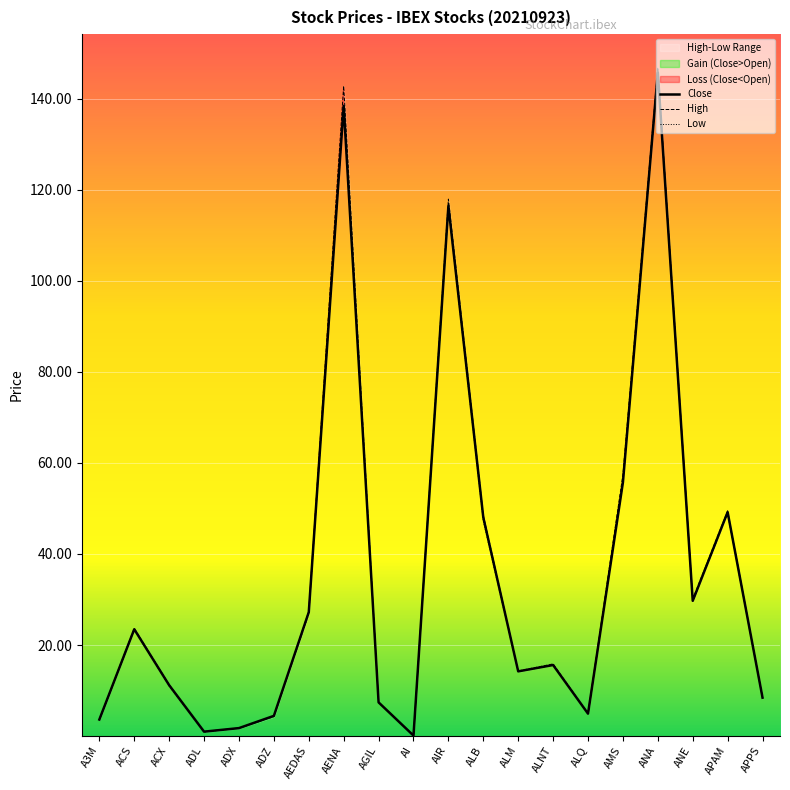

Is it true that Low equals 115.9 at AIR?

True